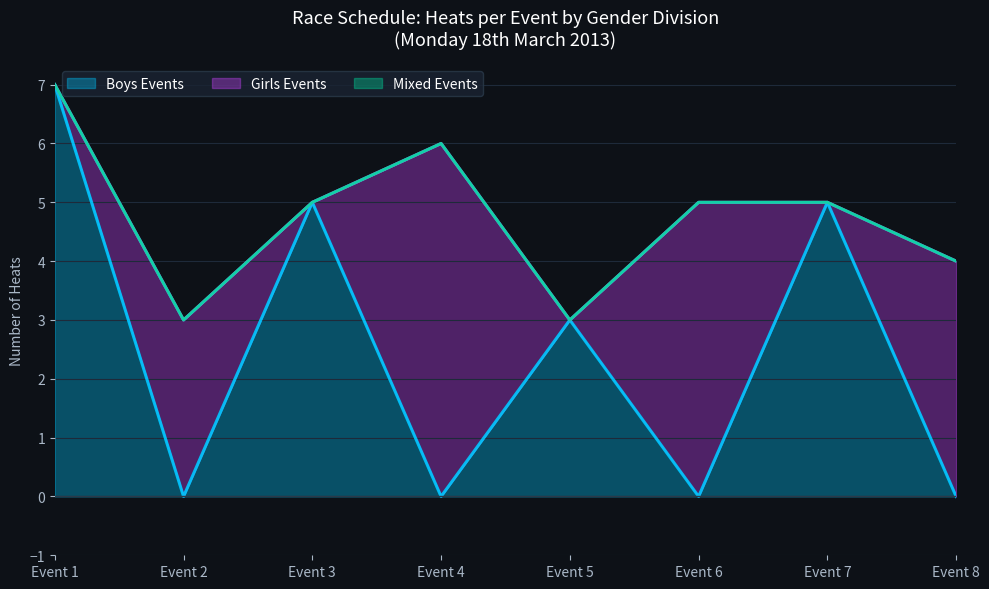

Which category has the highest value in the Boys Events series?

Event 1